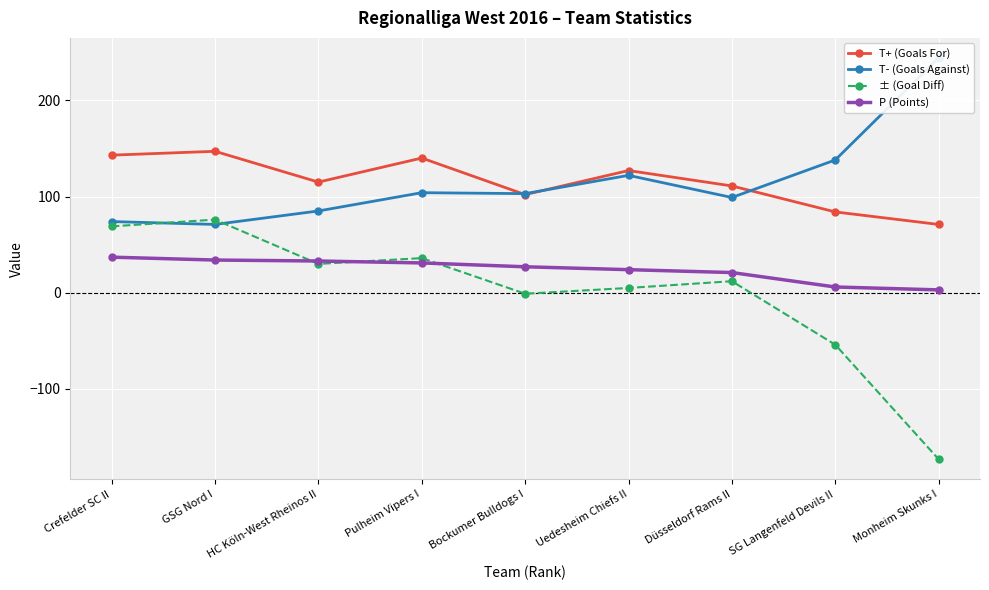

Rank the series at Monheim Skunks I from highest to lowest value.

T- (Goals Against), T+ (Goals For), P (Points), ± (Goal Diff)